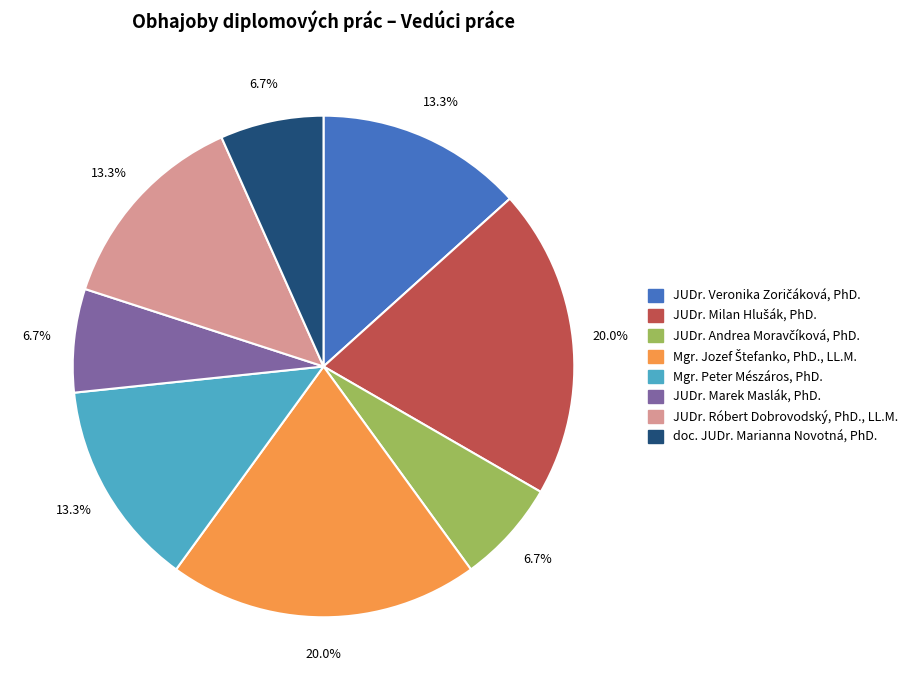

Is there any slice that represents more than half of the pie?

No